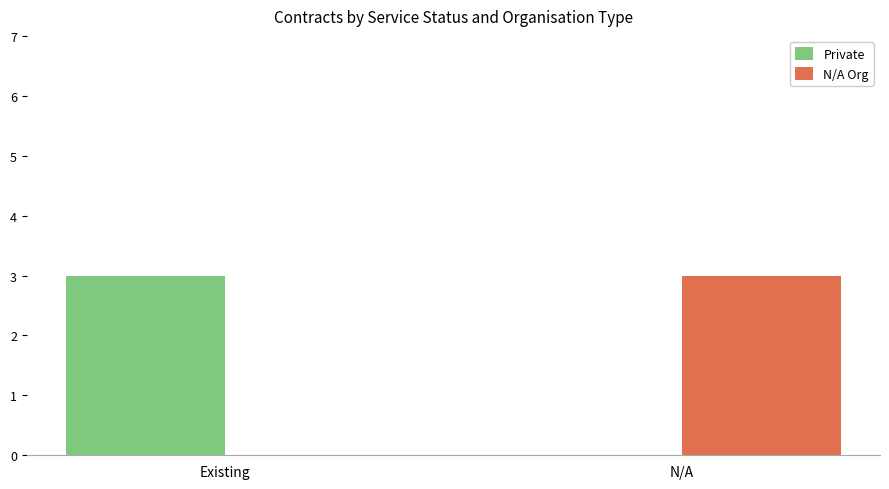

Count the number of categories in the chart.

2